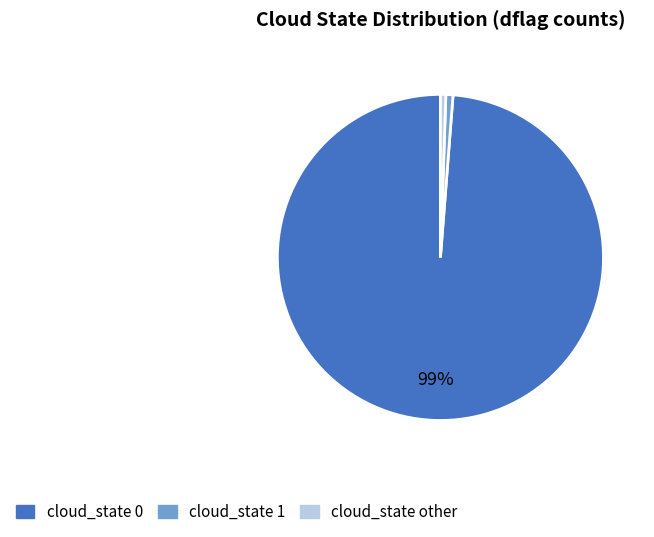

How many segments does this pie chart have?

3